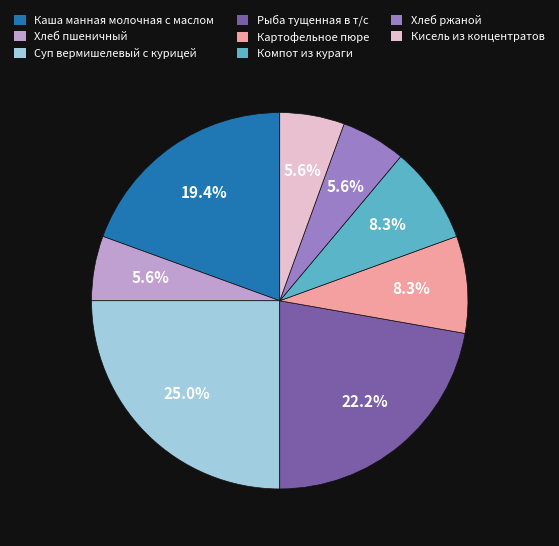

Approximately how many times larger is the value at Каша манная молочная с маслом compared to Рыба тущенная в т/с?

0.9